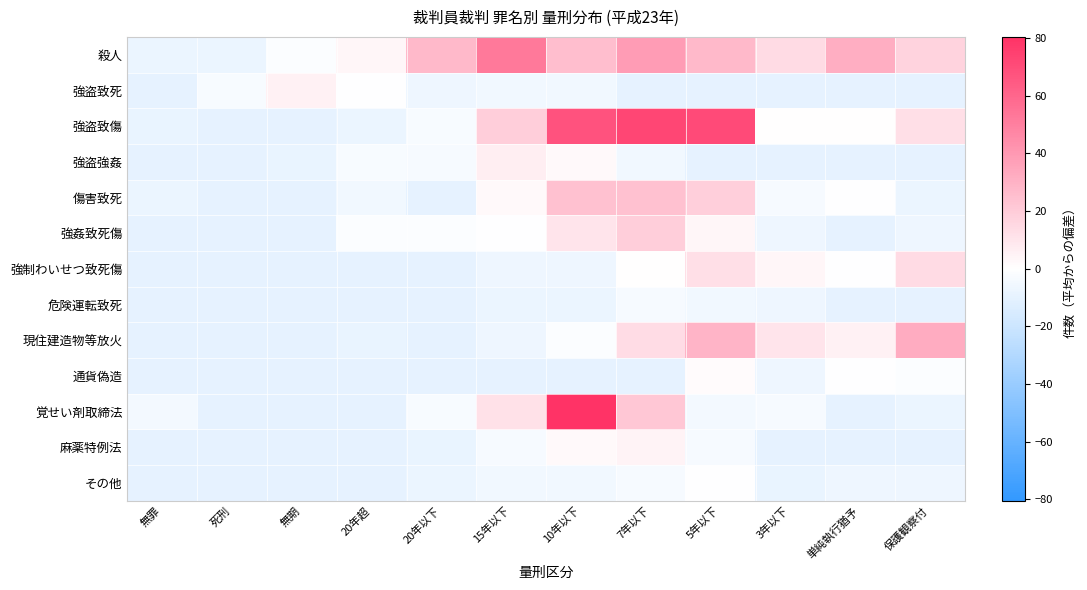

Which series has the widest spread of values?

覚せい剤取締法